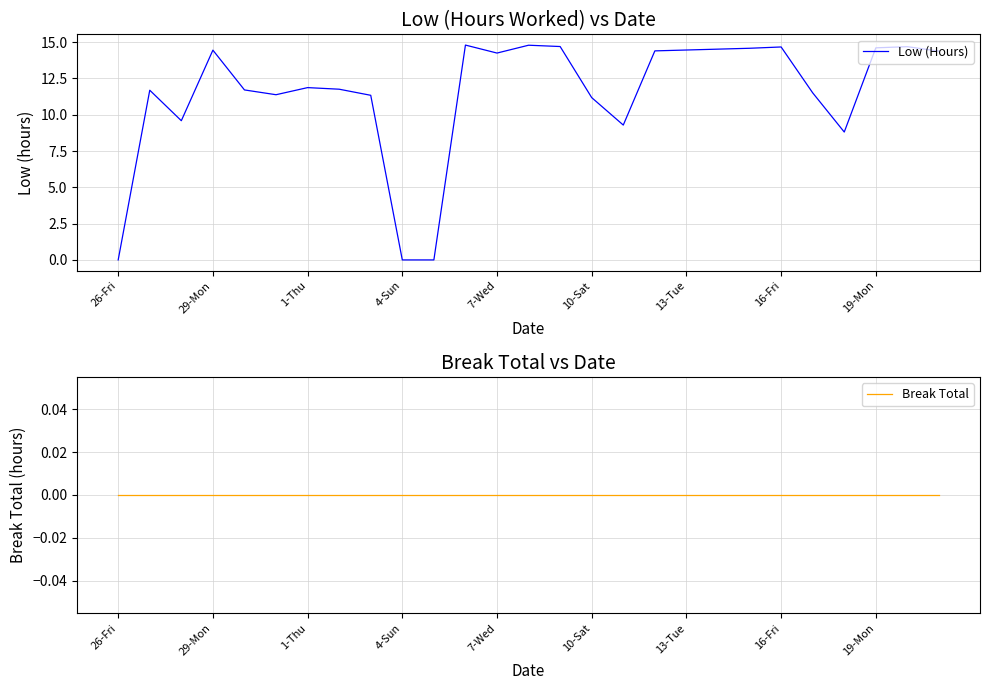

Rank the series by their average value, from lowest to highest.

Break Total, Low (Hours)